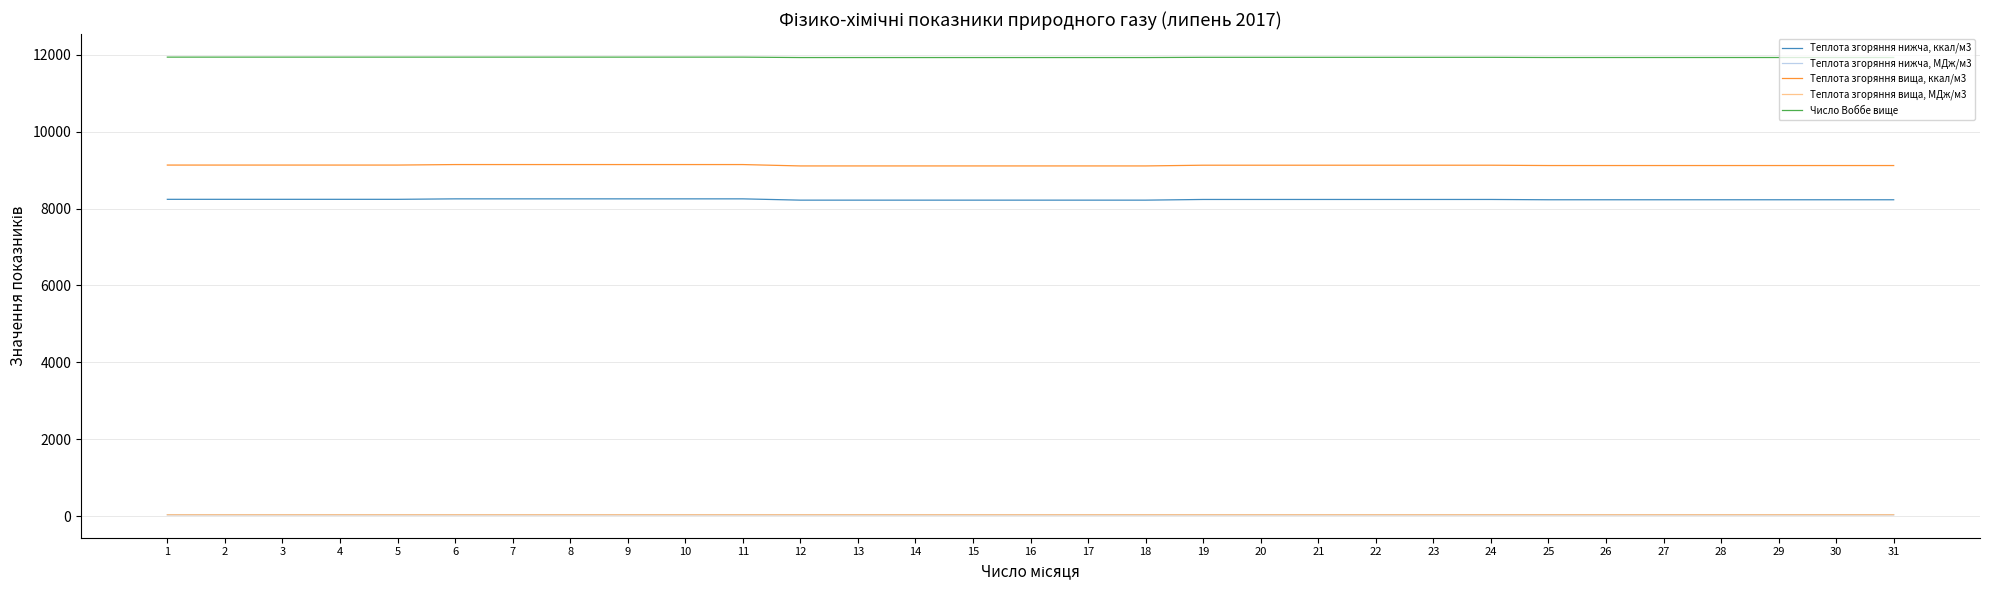

What is the total value across all series at 18?

29331.3